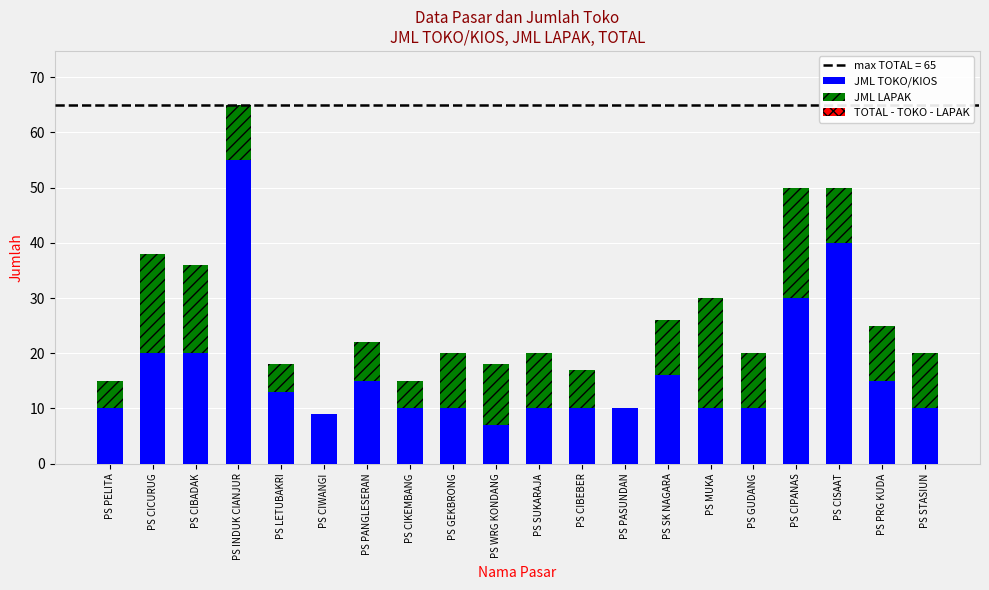

What is the total value across all series at PS MUKA?

30